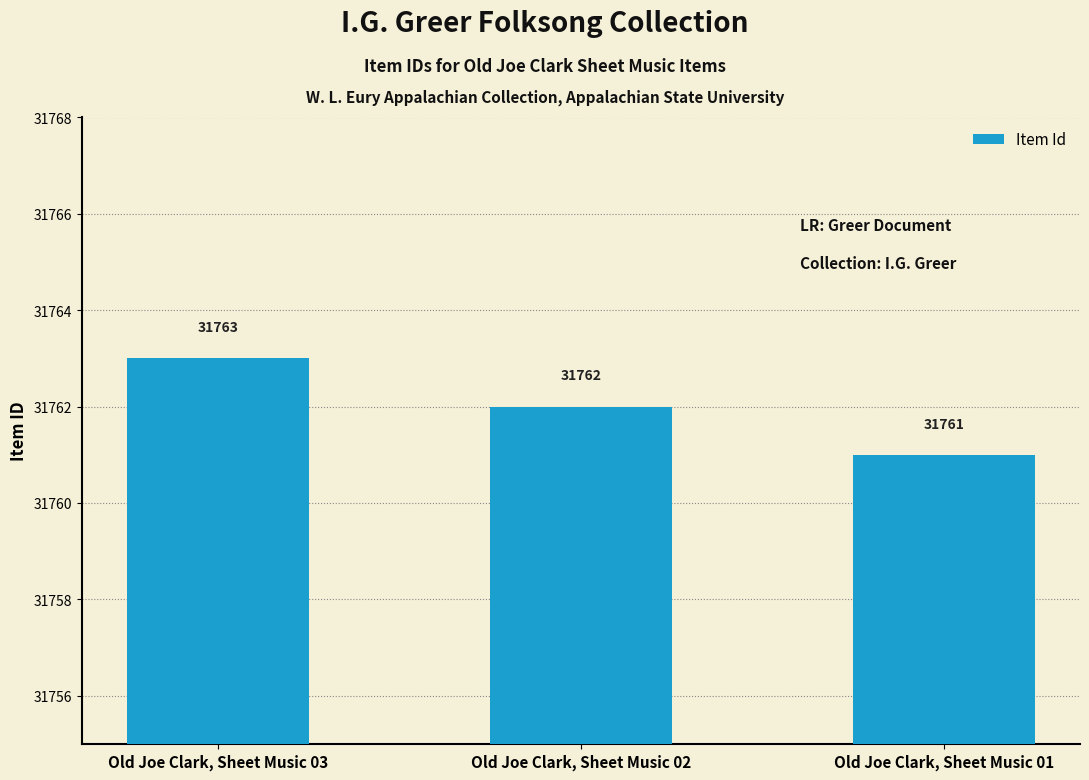

List the labels in order of value, smallest first.

Old Joe Clark, Sheet Music 01, Old Joe Clark, Sheet Music 02, Old Joe Clark, Sheet Music 03